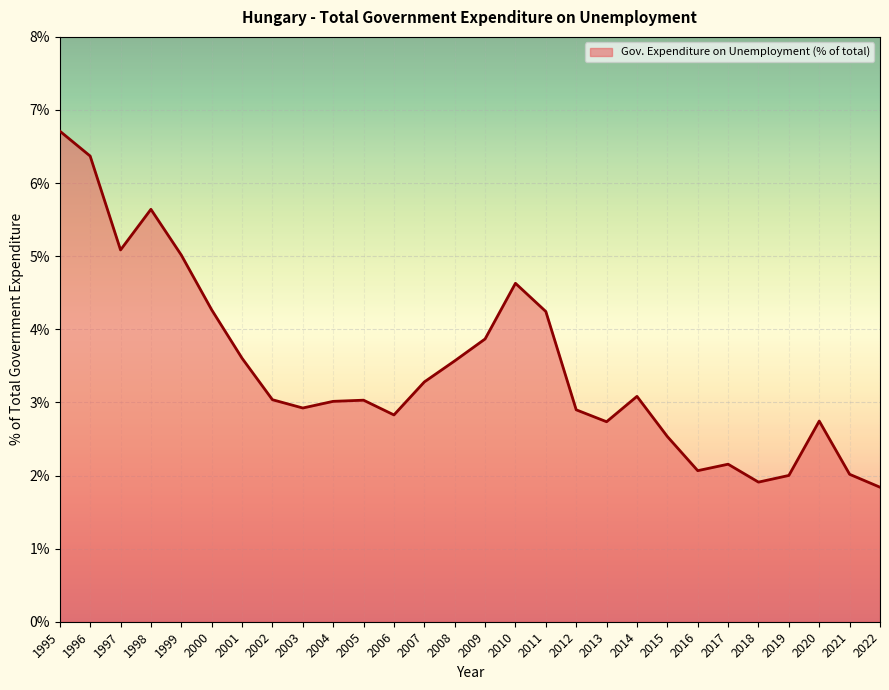

How many lines are shown in the chart?

1